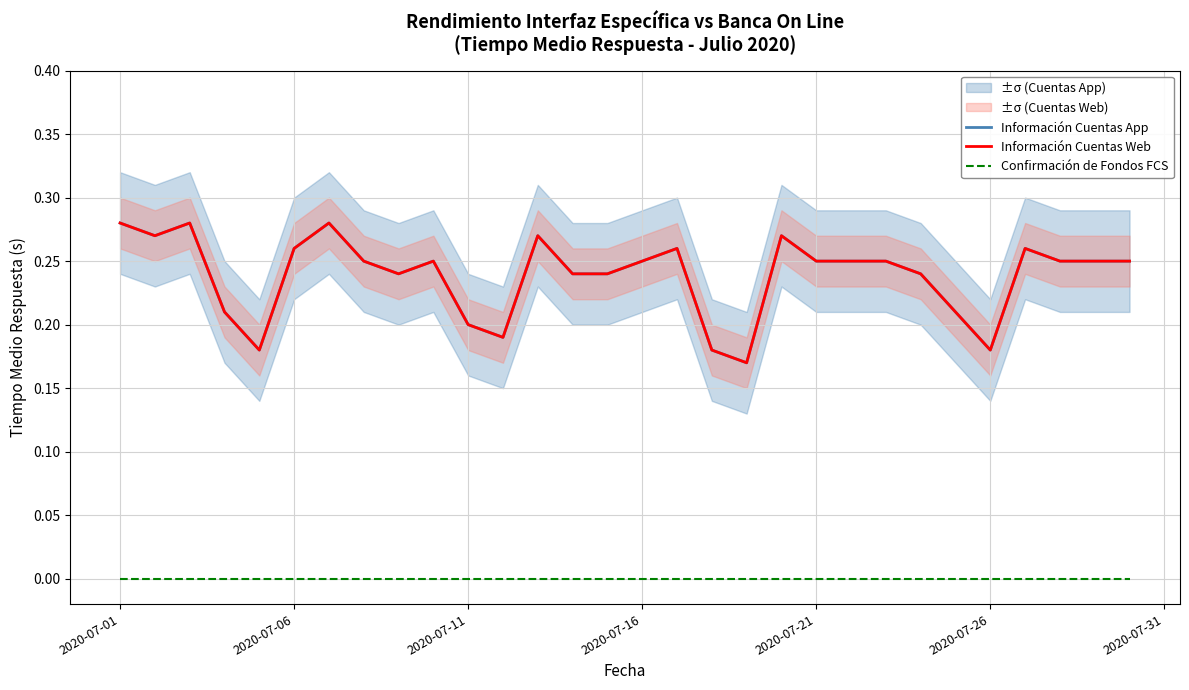

Is the value of Información Cuentas Web at 18 greater than the value of Confirmación de Fondos FCS at 2020-07-31?

Yes